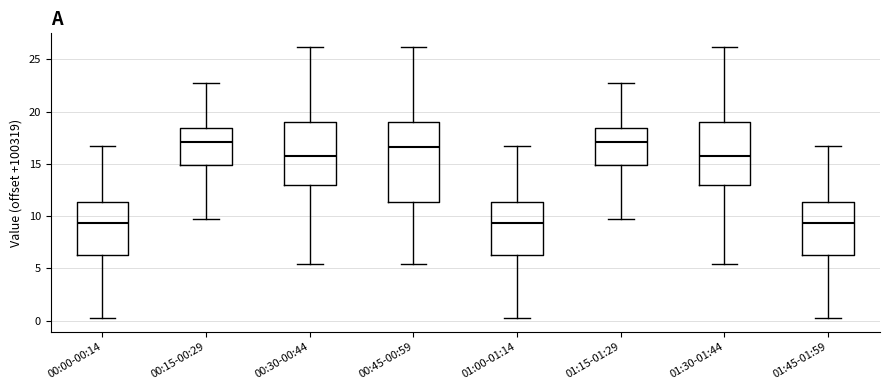

Where is the upper edge of the box for 00:00-00:14 on the y-axis? The values are not printed on the chart, so give them approximately, as read against the axis.

11.5